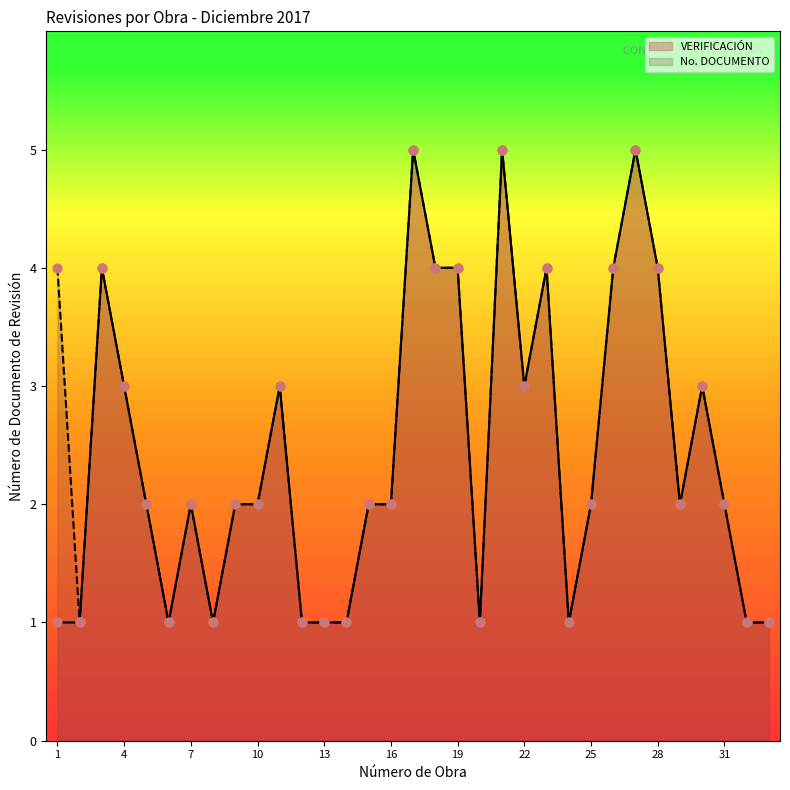

At which category is the sum across all series the highest?

17